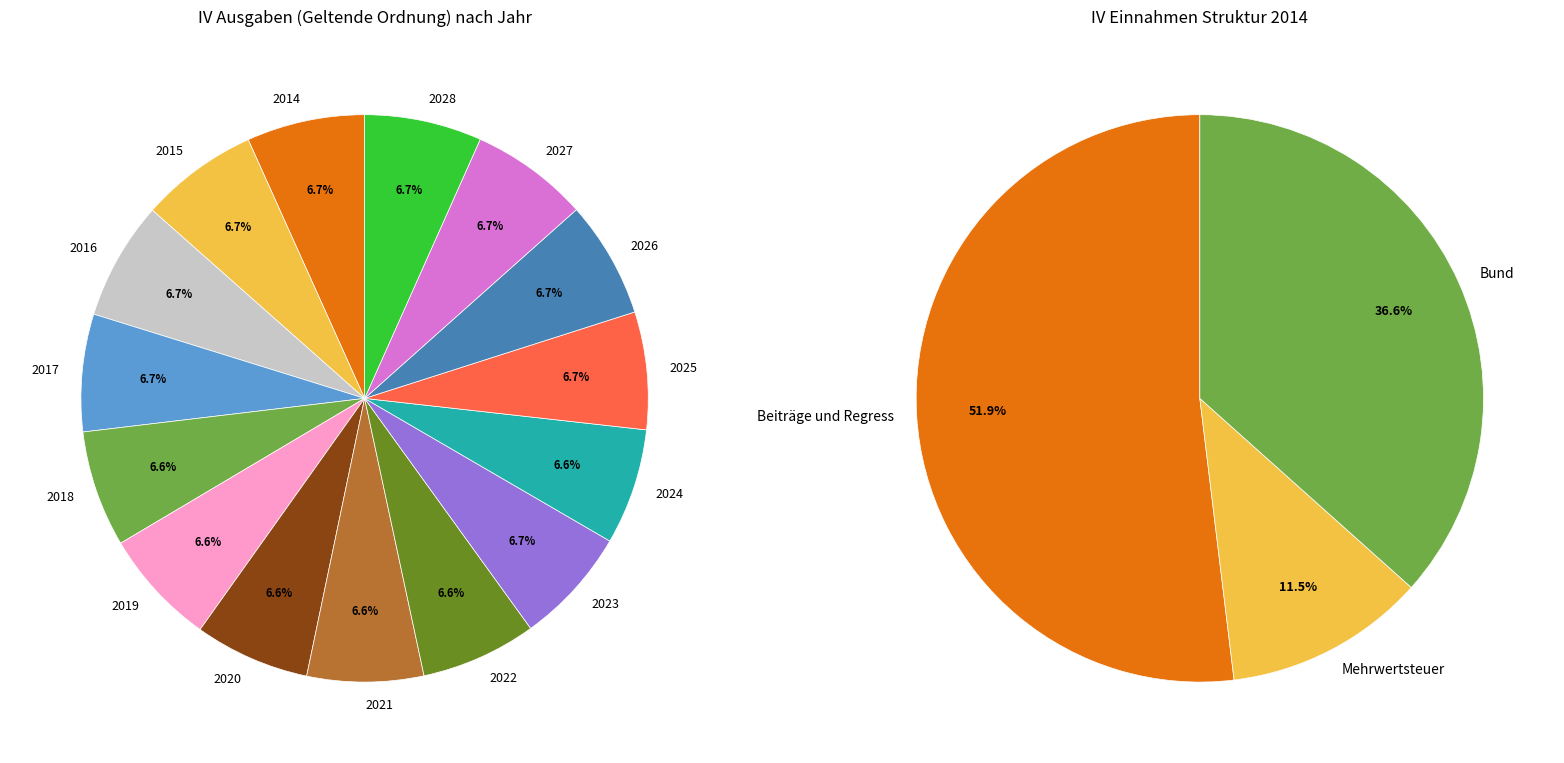

Which has a higher value, 2018 or 2016?

2016